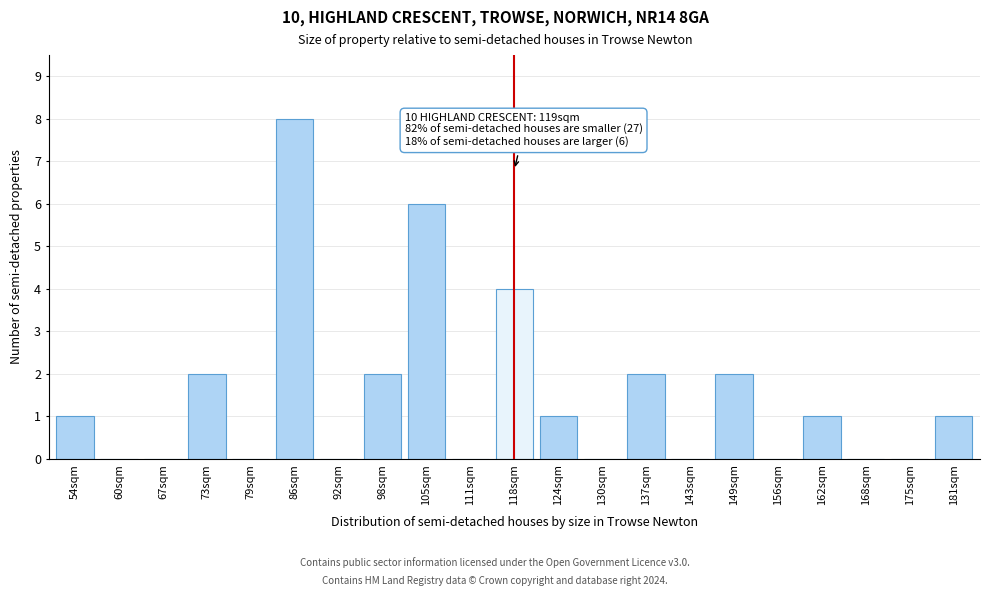

Reading left to right, list all the values displayed in this chart.

54sqm=1	60sqm=0	67sqm=0	73sqm=2	79sqm=0	86sqm=8	92sqm=0	98sqm=2	105sqm=6	111sqm=0	118sqm=4	124sqm=1	130sqm=0	137sqm=2	143sqm=0	149sqm=2	156sqm=0	162sqm=1	168sqm=0	175sqm=0	181sqm=1